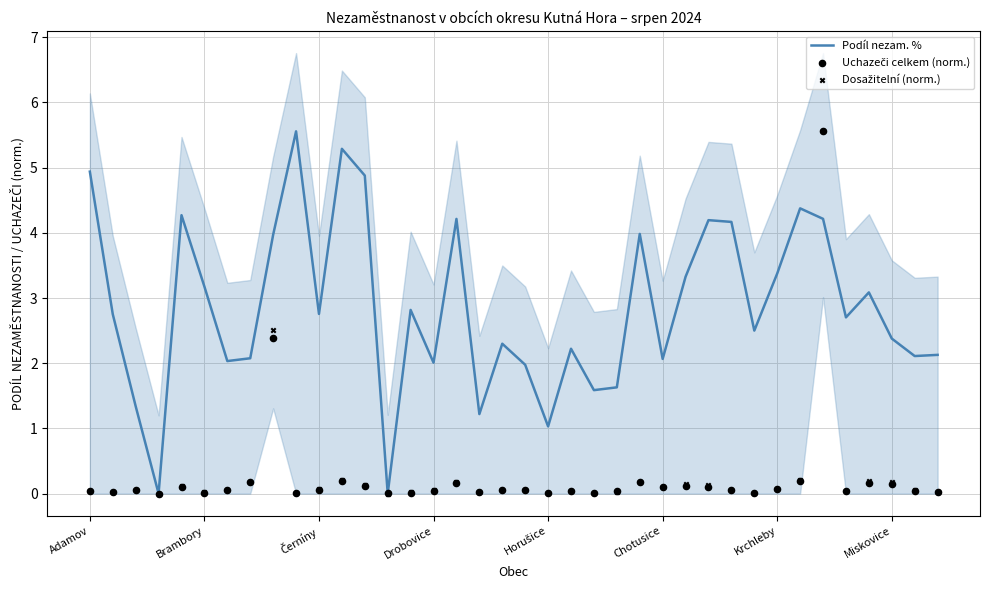

At which category is the sum across all series the highest?

32